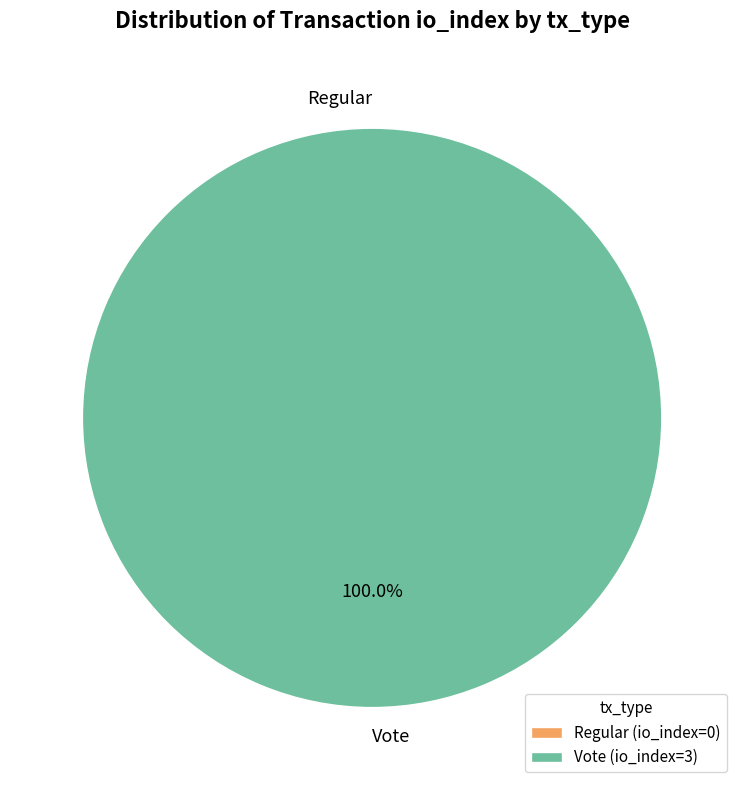

Count the number of slices in the pie.

2